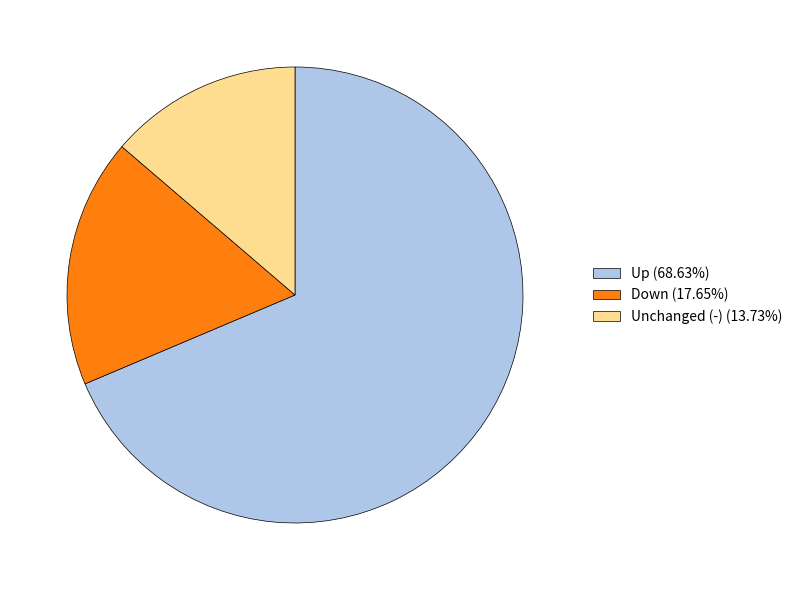

What is the ratio of the value at Unchanged (-) (13.73%) to the value at Down (17.65%)?

0.8